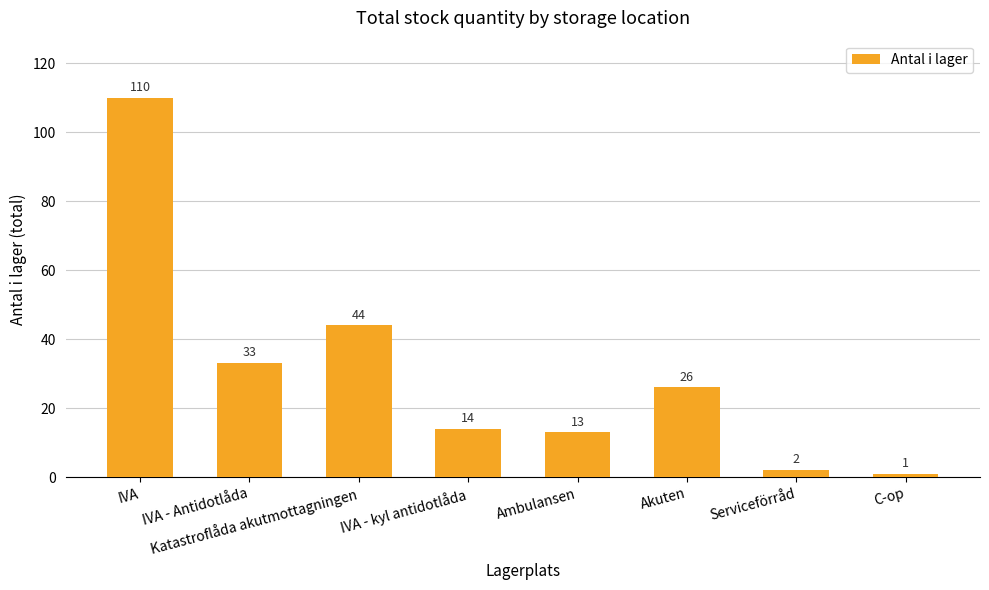

What is the sum of all values?

243